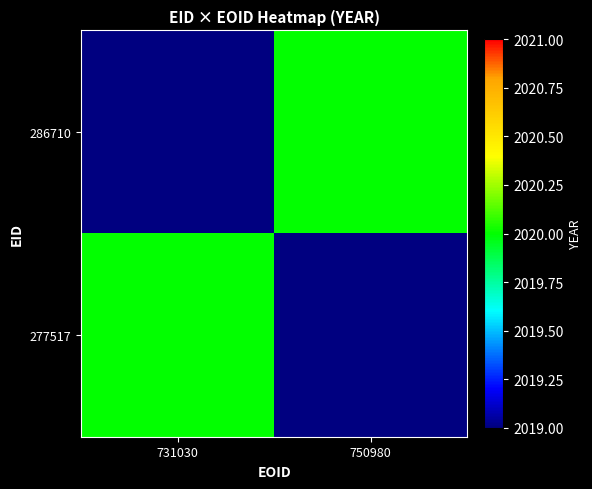

Rank the series by their average value, from highest to lowest.

286710, 277517